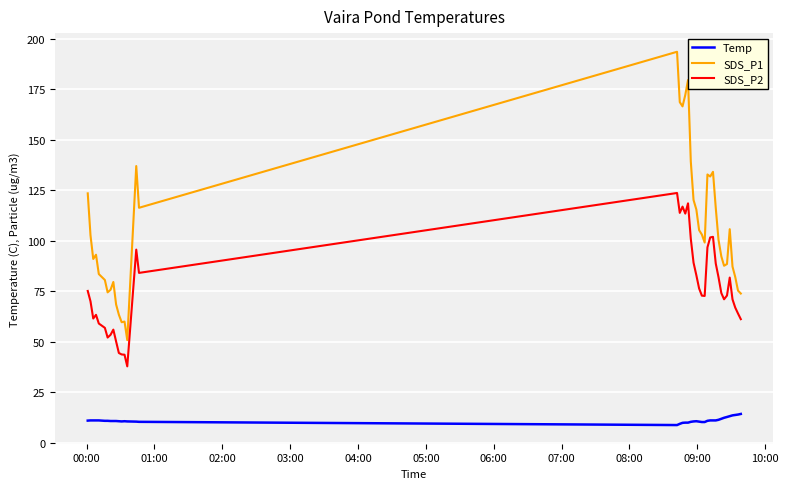

True or false: Temp and SDS_P1 cross at least once.

False